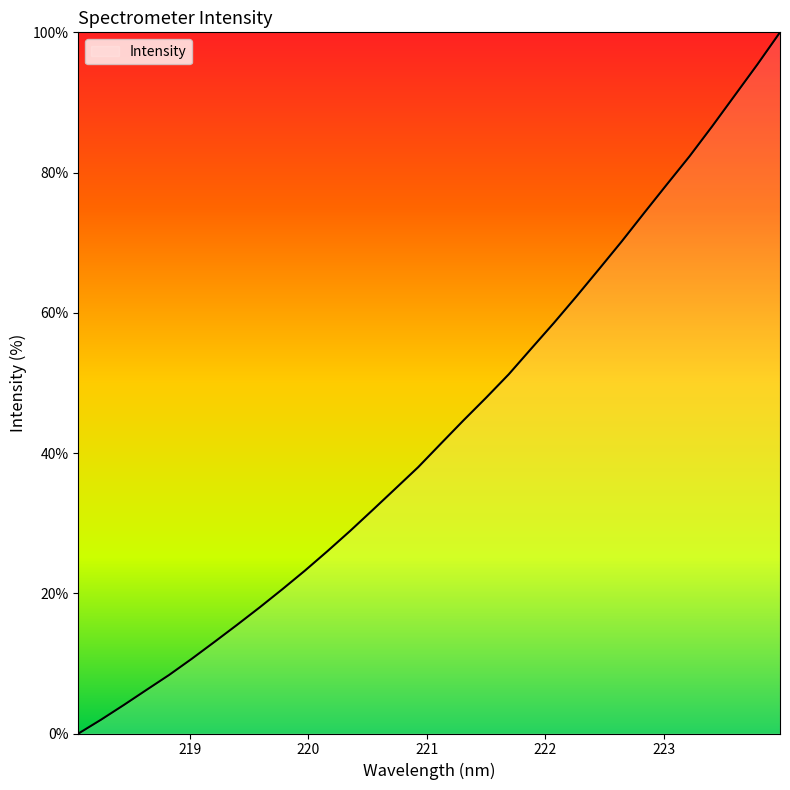

What is the difference between the maximum and minimum values?

100.0